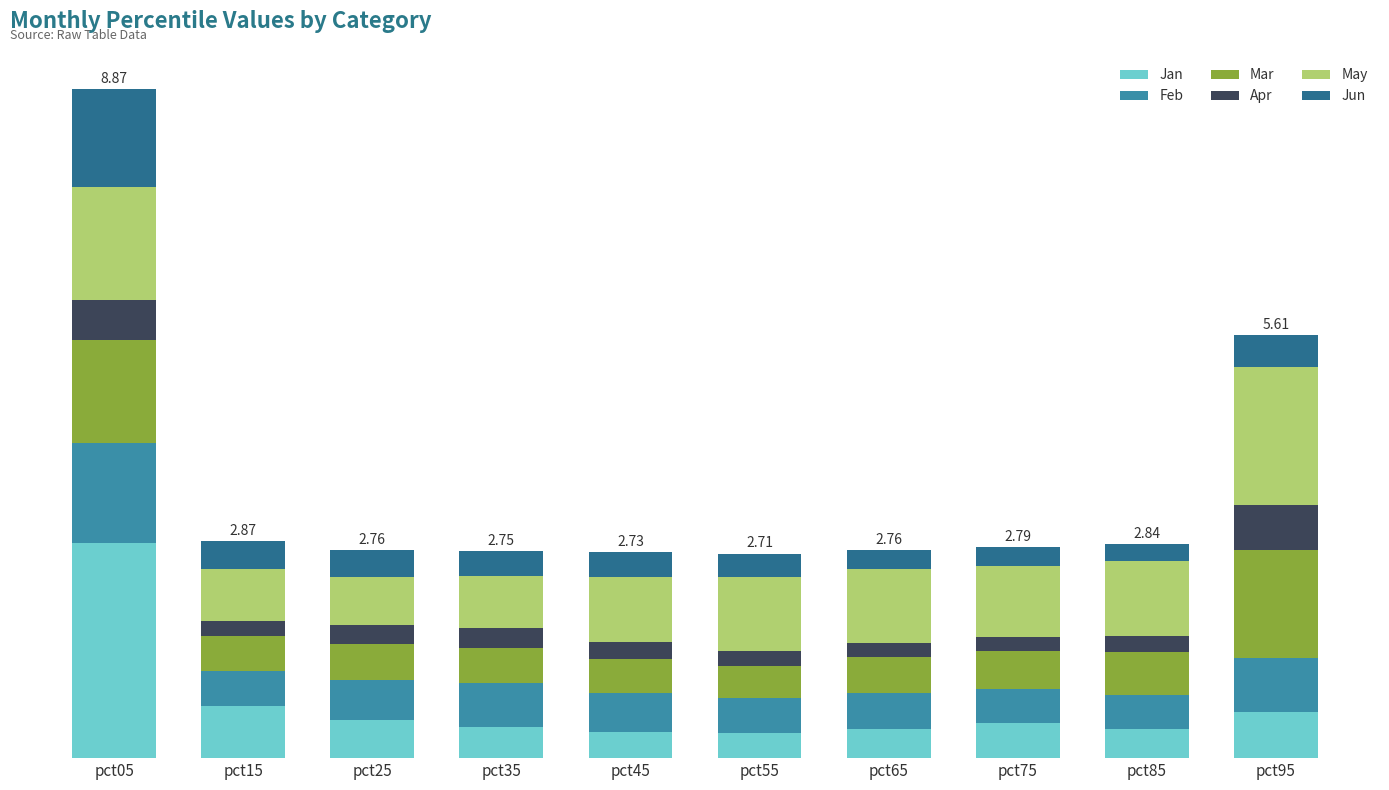

What is the difference between the maximum and minimum values in the Jan series?

2.5